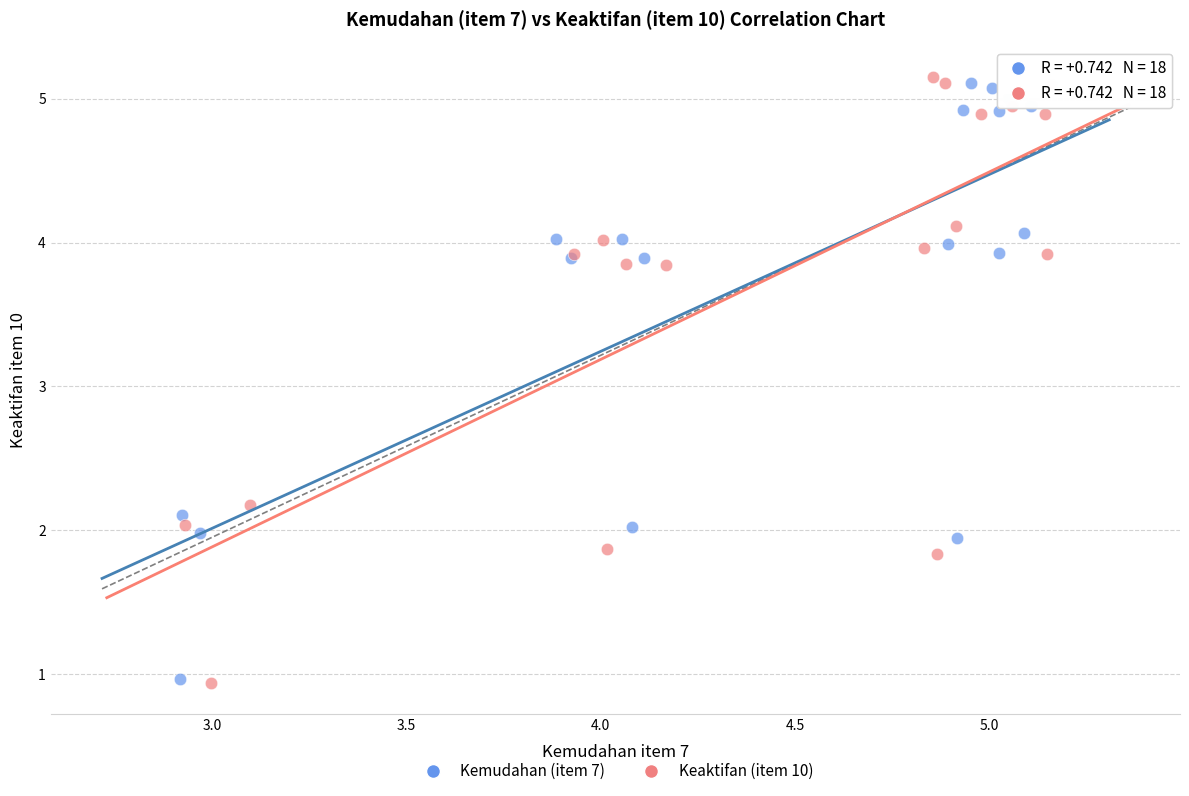

Which series has the widest spread of Y values?

Keaktifan (item 10)